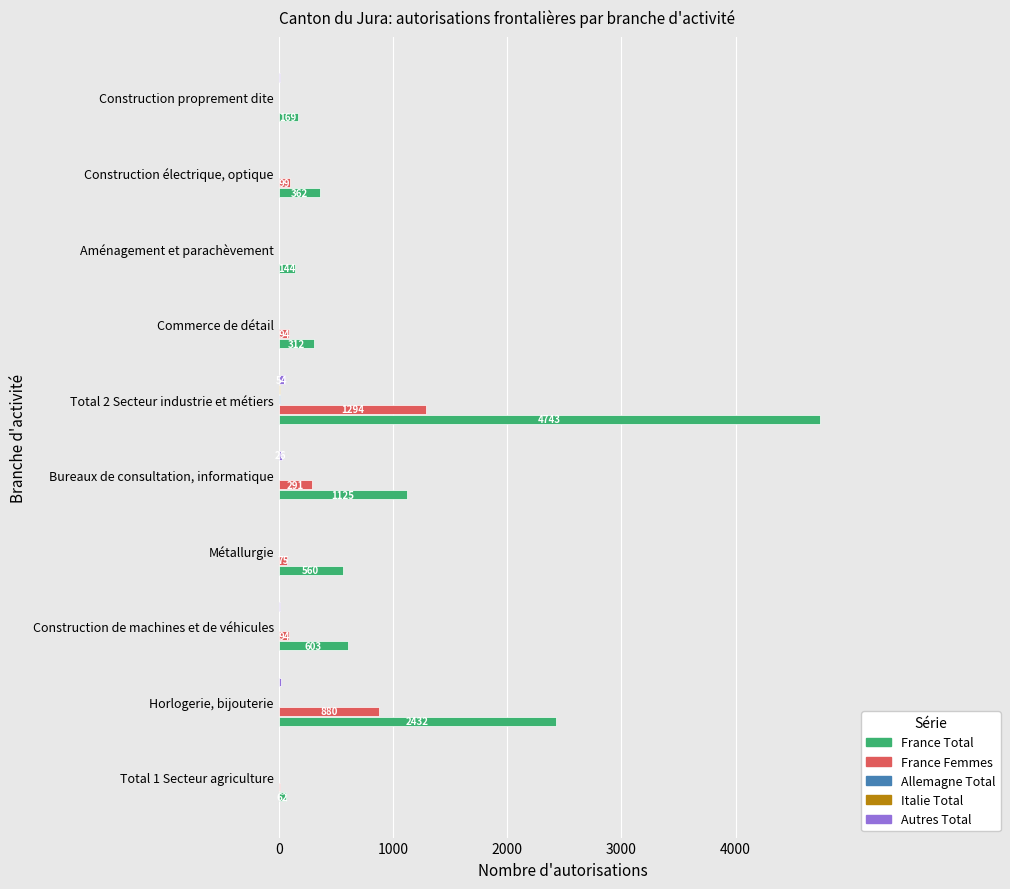

Which category has the highest value across all series?

Total 2 Secteur industrie et métiers